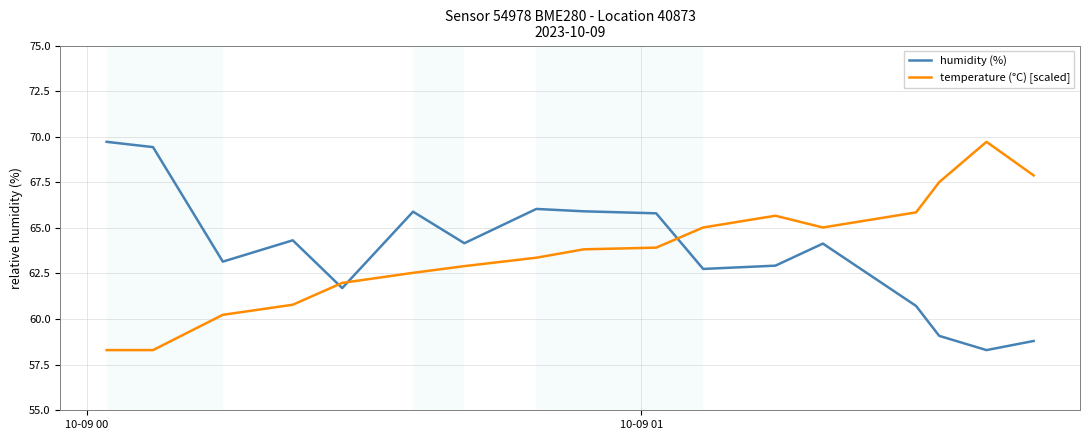

What is the difference between the maximum and minimum values in the humidity (%) series?

11.4